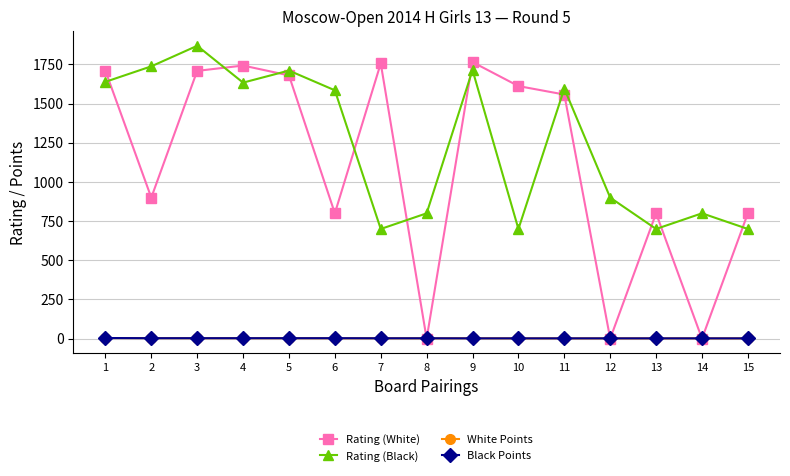

True or false: White Points and Rating (Black) intersect in this chart.

False